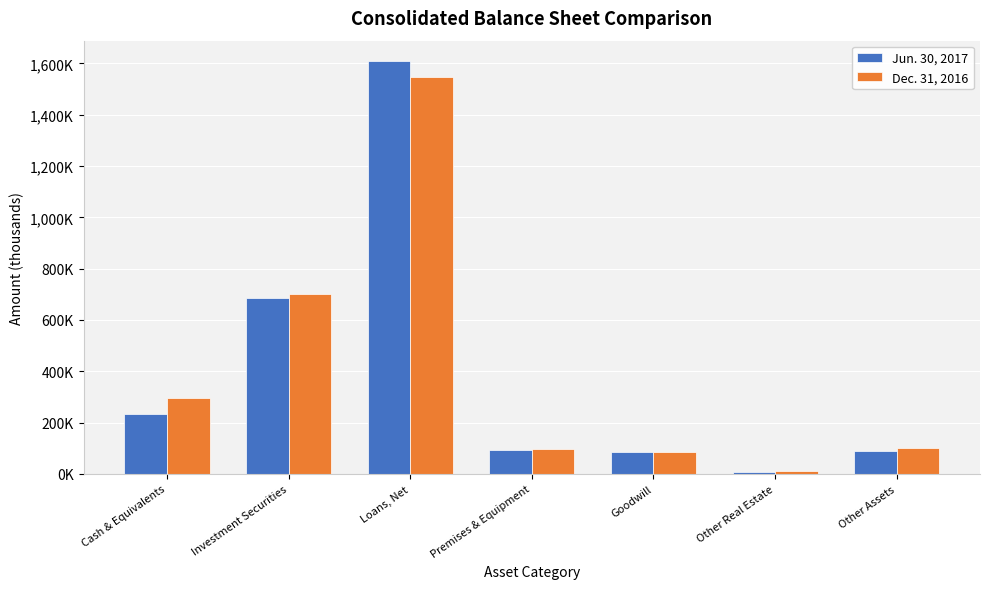

Rank the series by their maximum value, from highest to lowest.

Jun. 30, 2017, Dec. 31, 2016